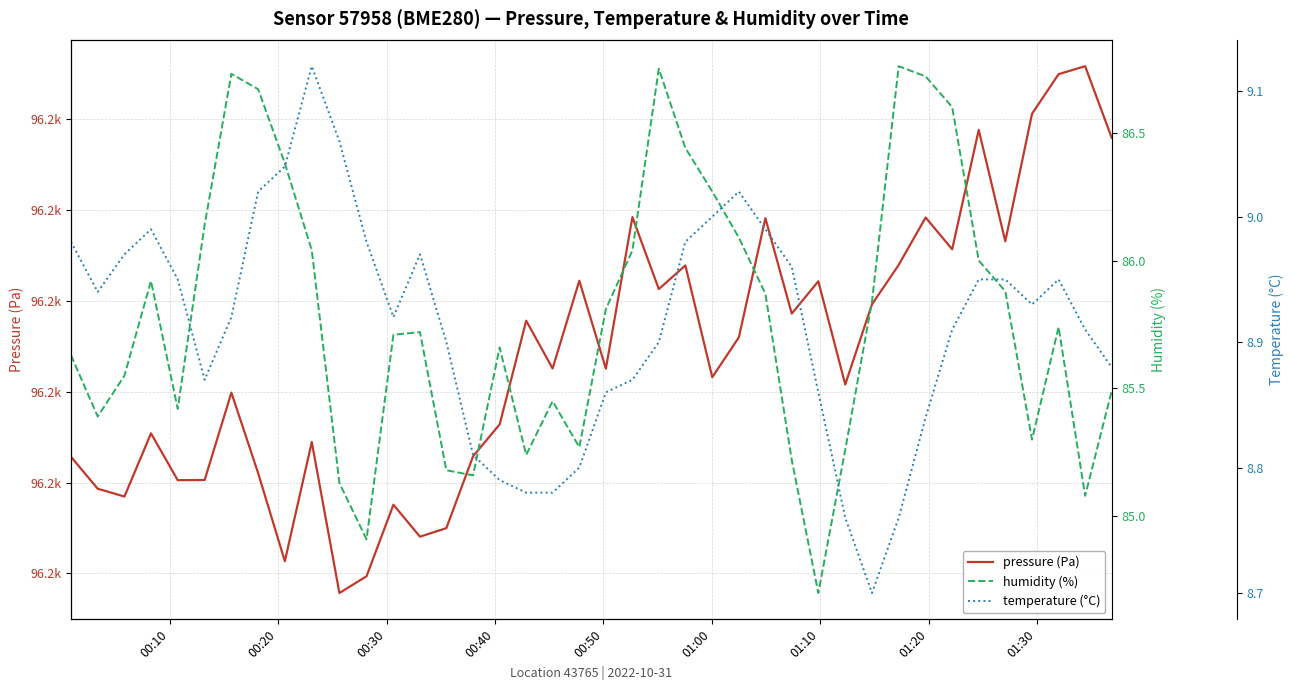

Does the chart display data point markers on the line(s)?

No